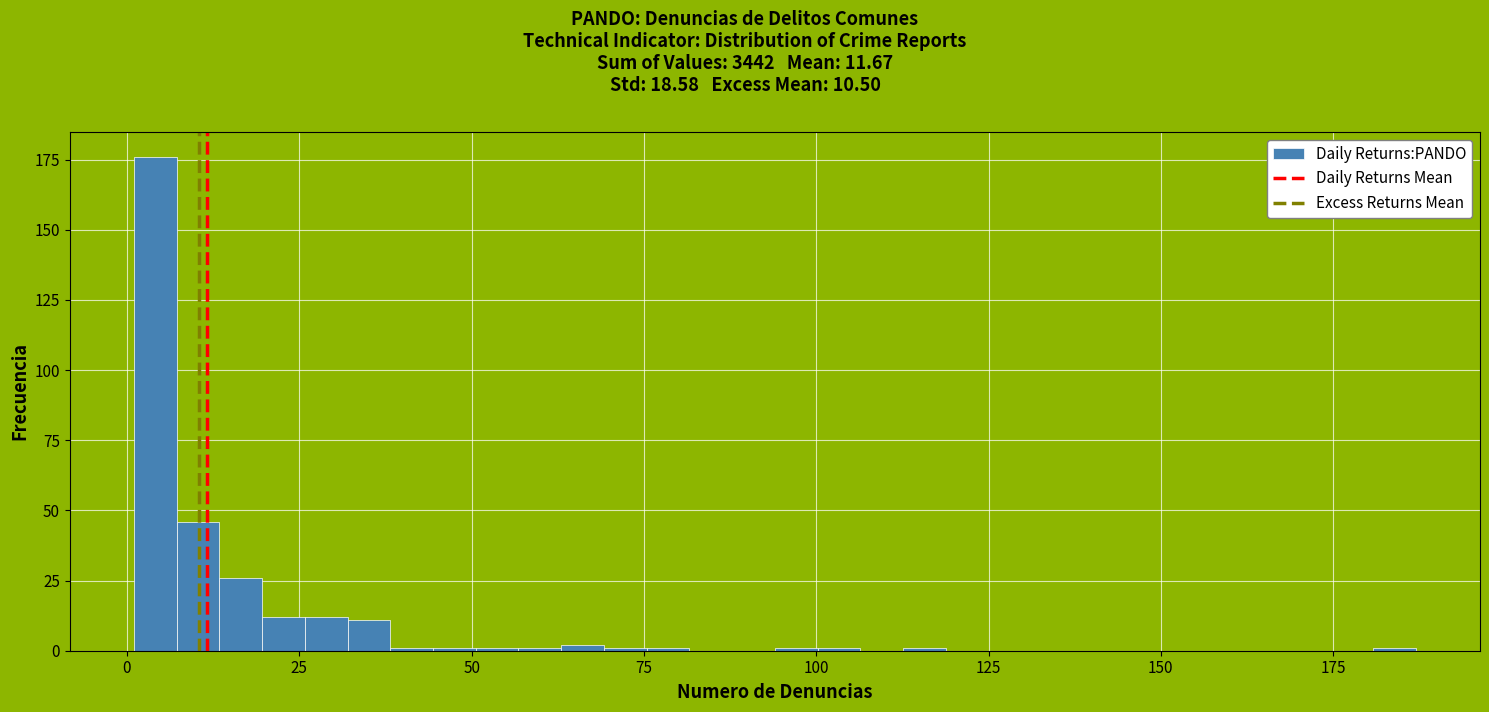

Around what value on the x-axis is the tallest bar? Give the approximate position of its centre, as read against the axis.

5